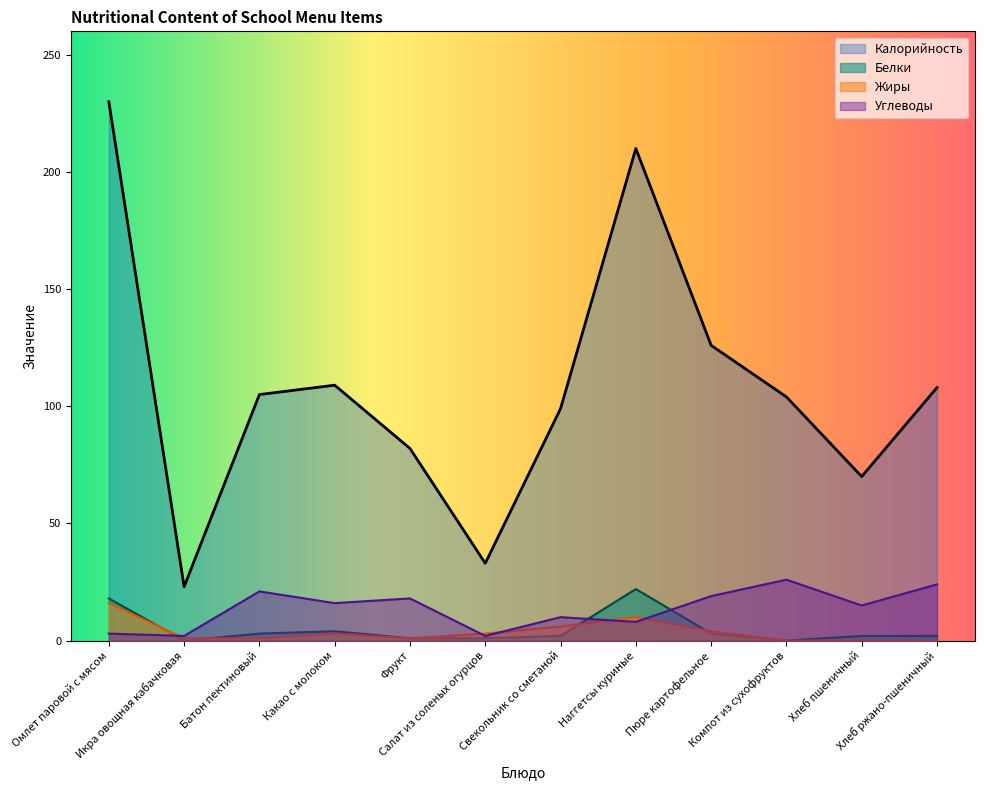

Reading left to right, extract all data points from this chart.

Калорийность: 230	23	105	109	82	33	99	210	126	104	70	108
Белки: 18	0	3	4	1	1	2	22	3	0	2	2
Жиры: 16	1	1	3	1	3	6	10	4	0	0	0
Углеводы: 3	2	21	16	18	2	10	8	19	26	15	24